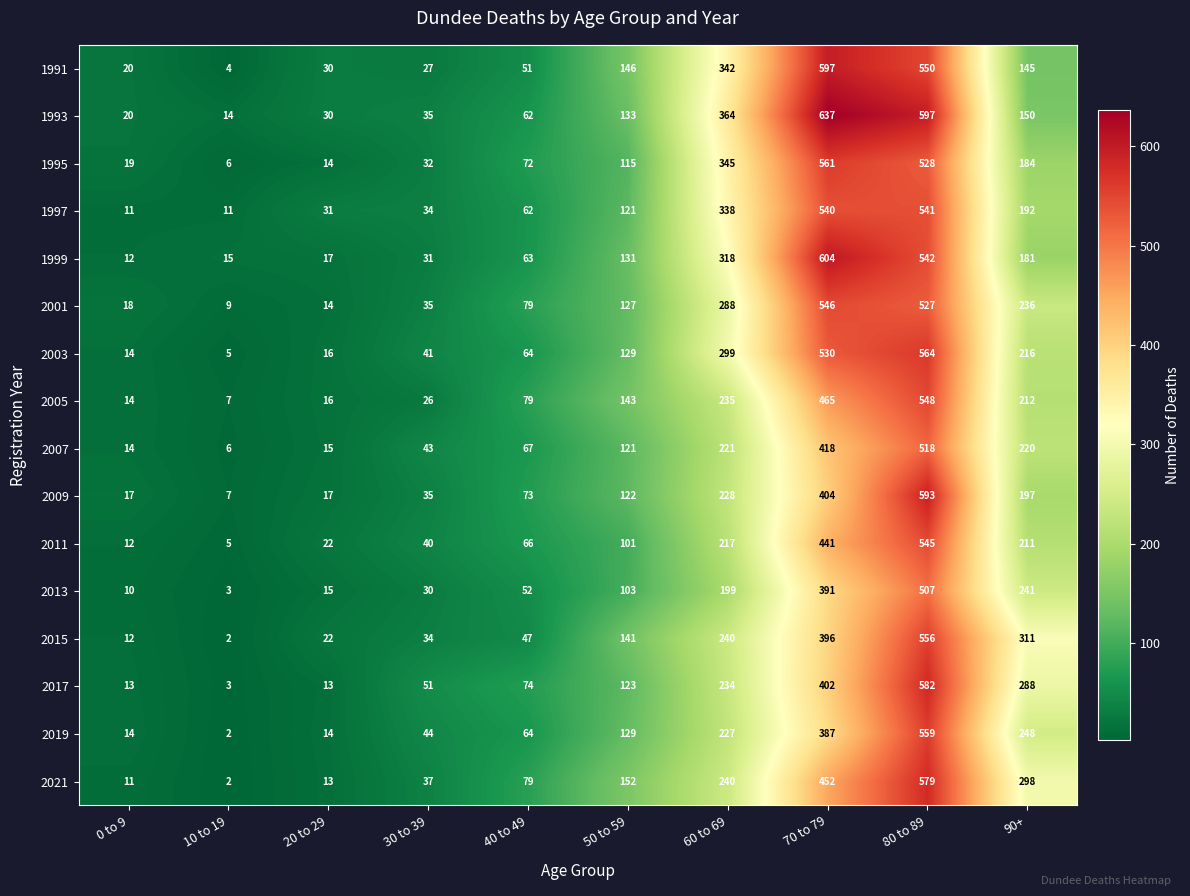

Which series changed the most between 0 to 9 and 20 to 29?

1997